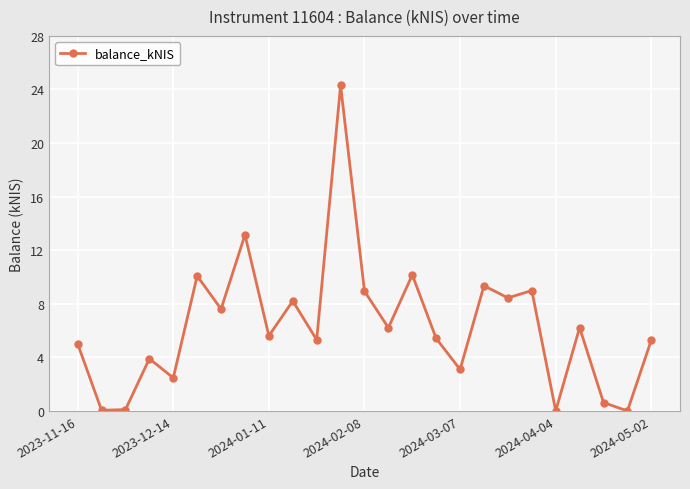

How many series are shown in this chart?

1